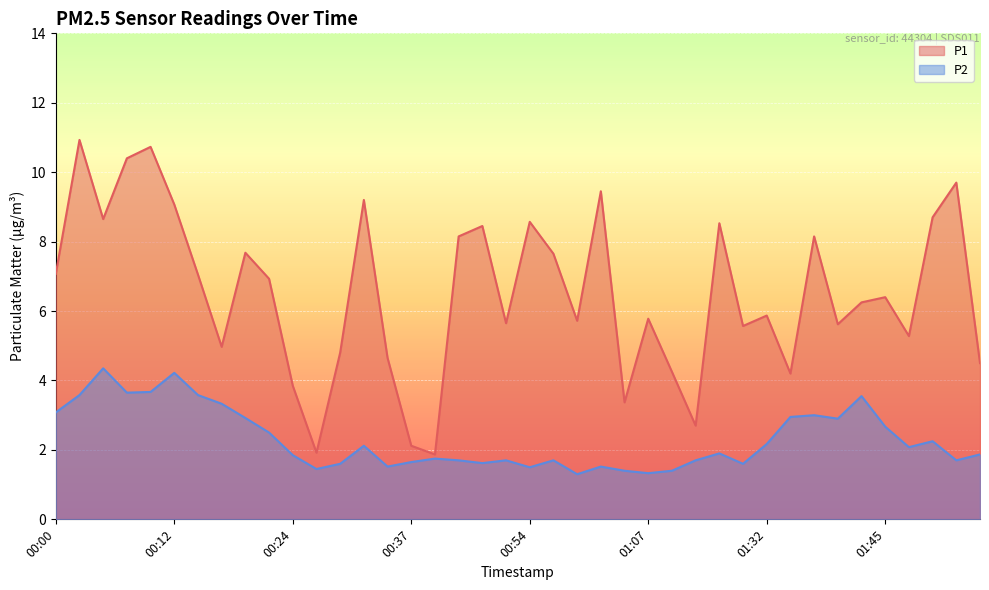

Reading left to right, what are all the values shown in this chart?

P1: 00:00=7.1	00:03=10.9	00:05=8.7	00:07=10.4	00:10=10.7	00:12=9.1	00:15=7.0	00:17=5.0	00:20=7.7	00:22=6.9	00:24=3.9	00:27=1.9	00:29=4.8	00:32=9.2	00:34=4.7	00:37=2.1	00:39=1.9	00:41=8.2	00:47=8.4	00:52=5.7	00:54=8.6	00:57=7.7	00:59=5.7	01:02=9.4	01:04=3.4	01:07=5.8	01:12=4.2	01:16=2.7	01:18=8.5	01:21=5.6	01:32=5.9	01:34=4.2	01:37=8.2	01:40=5.6	01:42=6.2	01:45=6.4	01:47=5.3	01:49=8.7	01:52=9.7	01:54=4.5
P2: 00:00=3.1	00:03=3.6	00:05=4.3	00:07=3.6	00:10=3.7	00:12=4.2	00:15=3.6	00:17=3.3	00:20=2.9	00:22=2.5	00:24=1.9	00:27=1.4	00:29=1.6	00:32=2.1	00:34=1.5	00:37=1.6	00:39=1.8	00:41=1.7	00:47=1.6	00:52=1.7	00:54=1.5	00:57=1.7	00:59=1.3	01:02=1.5	01:04=1.4	01:07=1.3	01:12=1.4	01:16=1.7	01:18=1.9	01:21=1.6	01:32=2.2	01:34=3.0	01:37=3.0	01:40=2.9	01:42=3.5	01:45=2.7	01:47=2.1	01:49=2.2	01:52=1.7	01:54=1.9